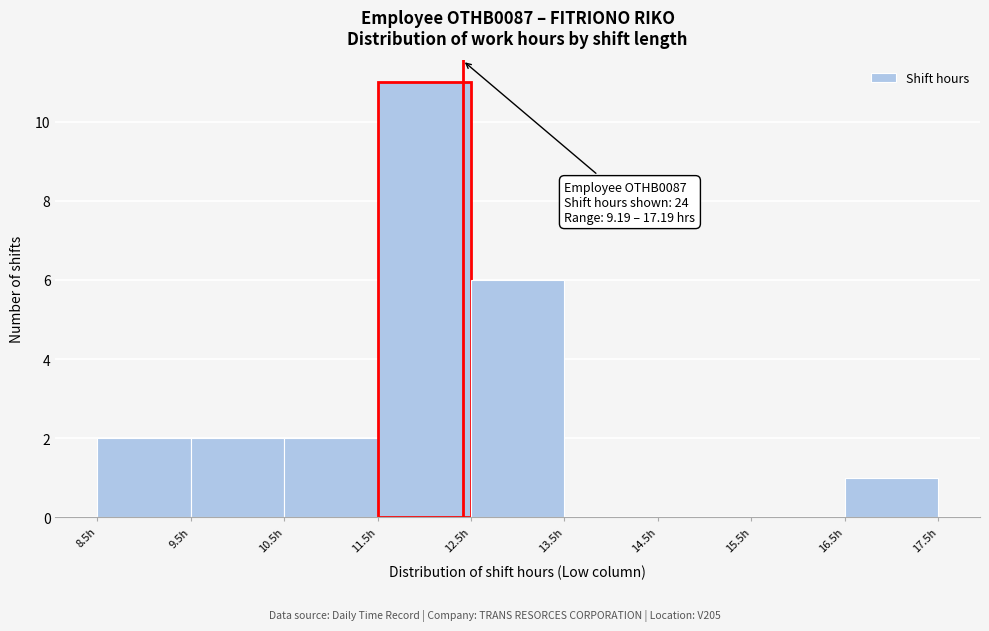

Which range on the x-axis has the tallest bar?

11.5 to 12.5